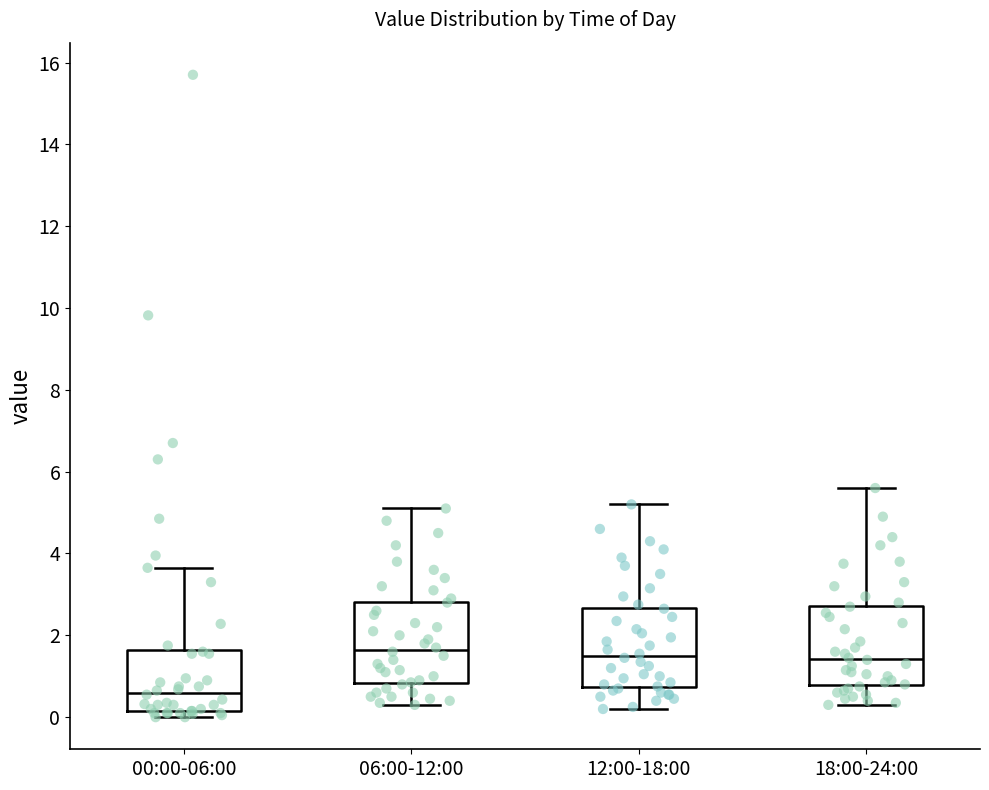

Which box has the lowest median line?

00:00-06:00